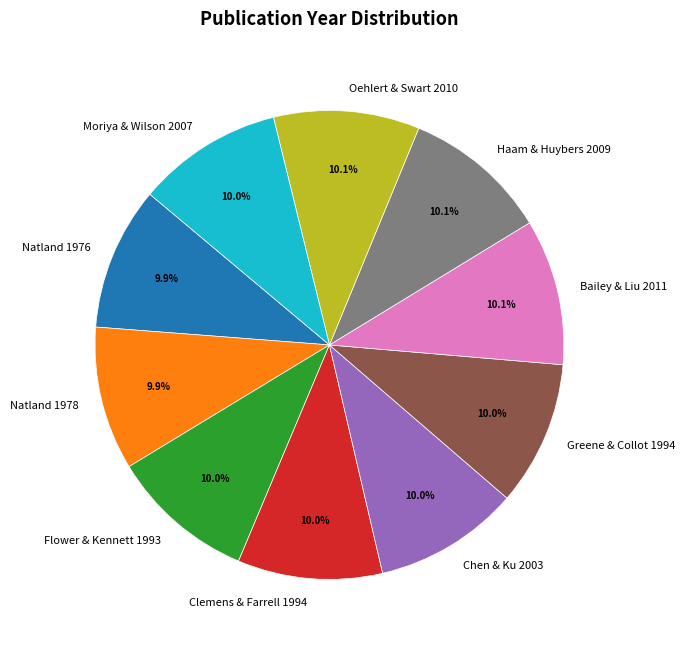

Is there a majority slice in this chart?

No